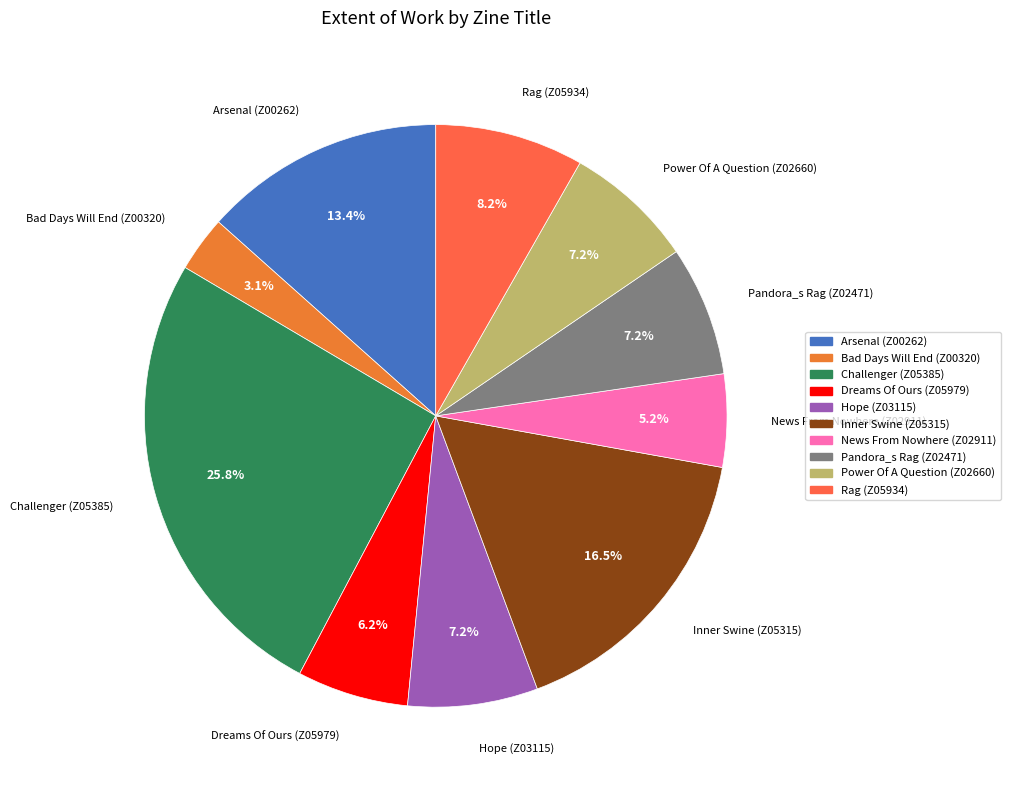

Does any single category account for the majority?

No